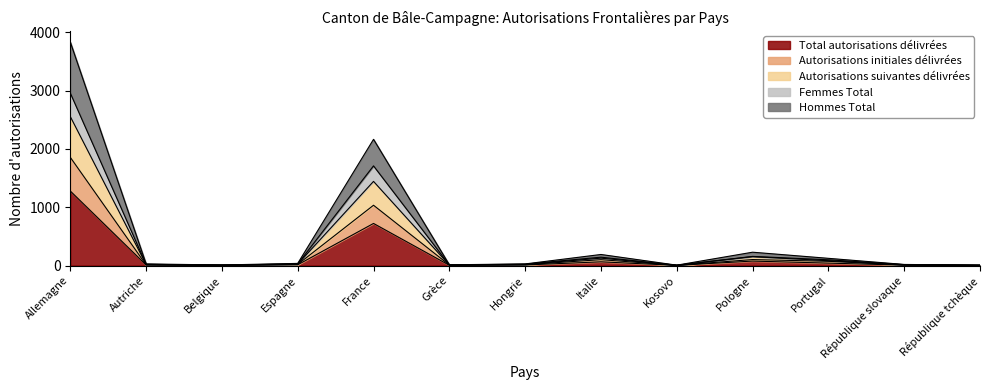

True or false: Total autorisations délivrées and Autorisations initiales délivrées cross at least once.

False